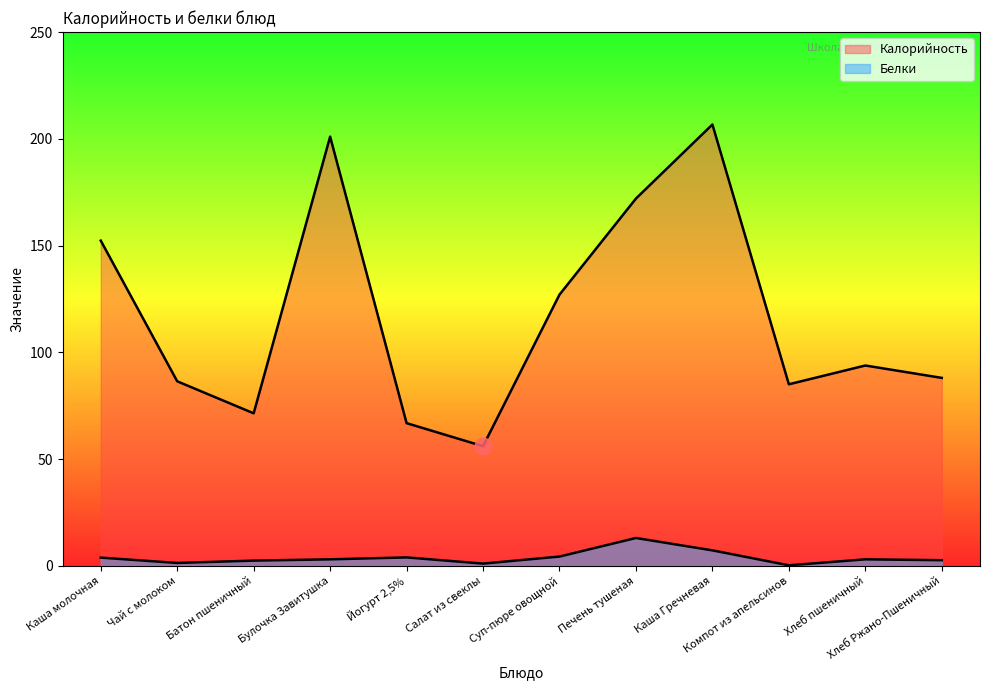

Does the chart have visible grid lines?

No